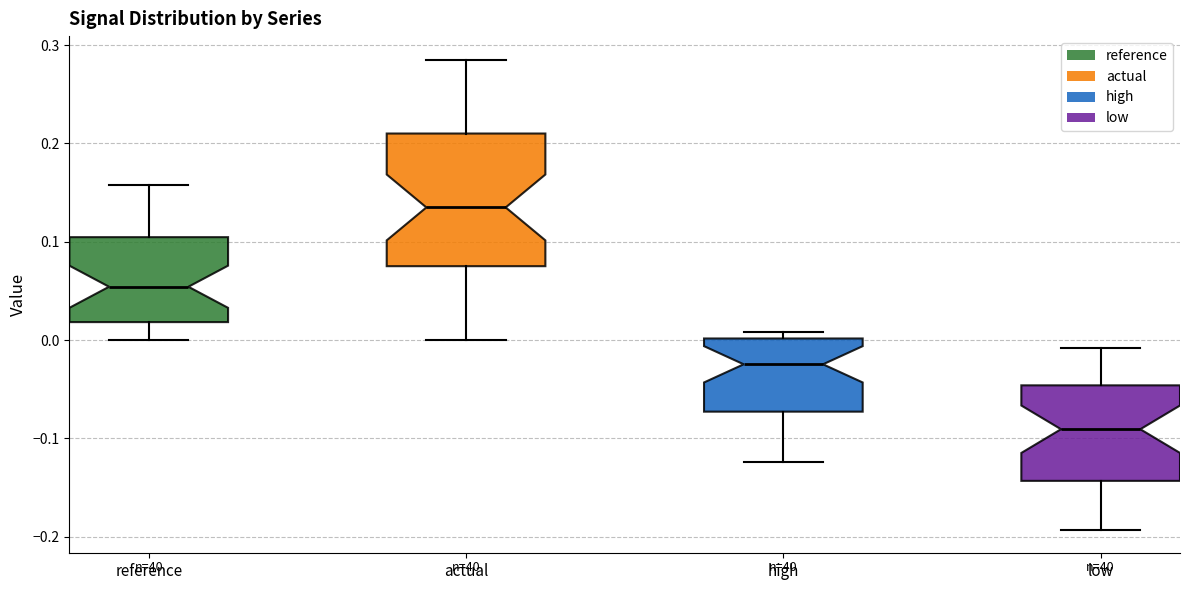

Where is the upper edge of the box for actual on the y-axis? The values are not printed on the chart, so give them approximately, as read against the axis.

0.21